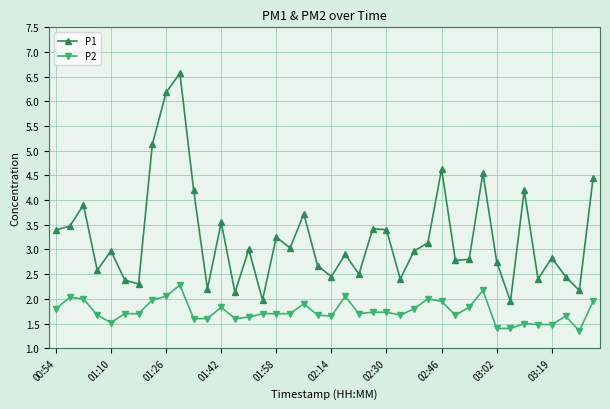

What is the difference between the maximum and second lowest values in the P2 series?

0.9